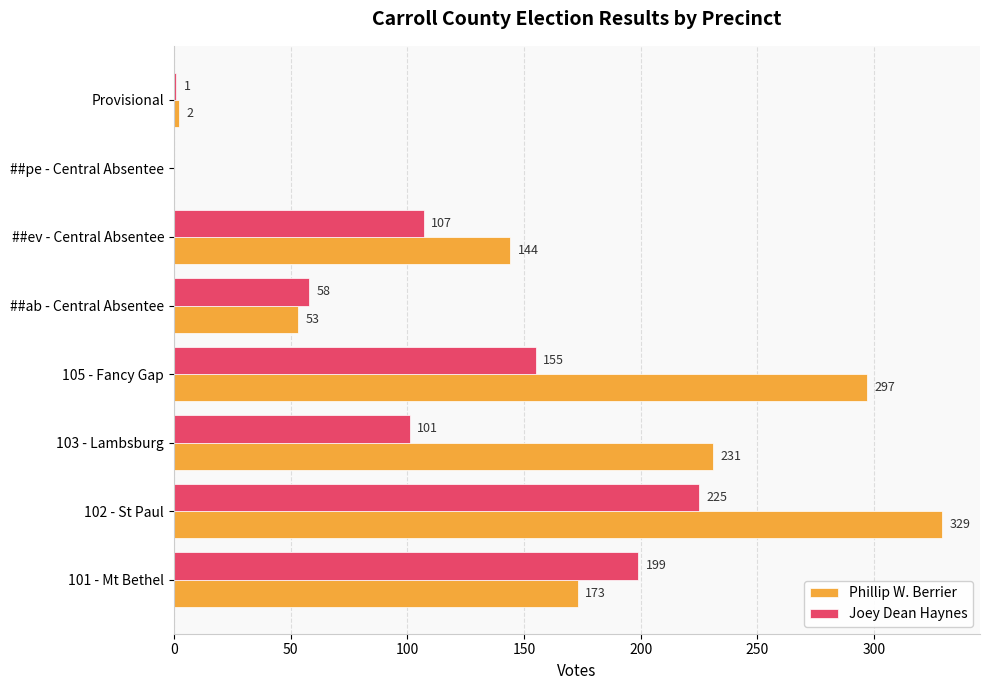

What is the sum of the Phillip W. Berrier values at 101 - Mt Bethel and 103 - Lambsburg?

404